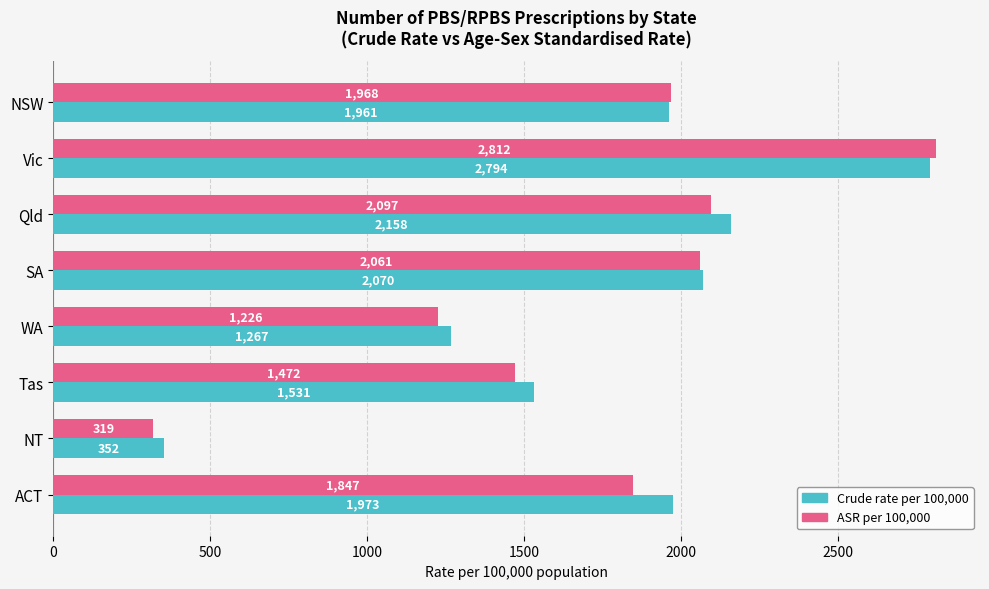

How many data points in Crude rate per 100,000 are less than 1973?

4